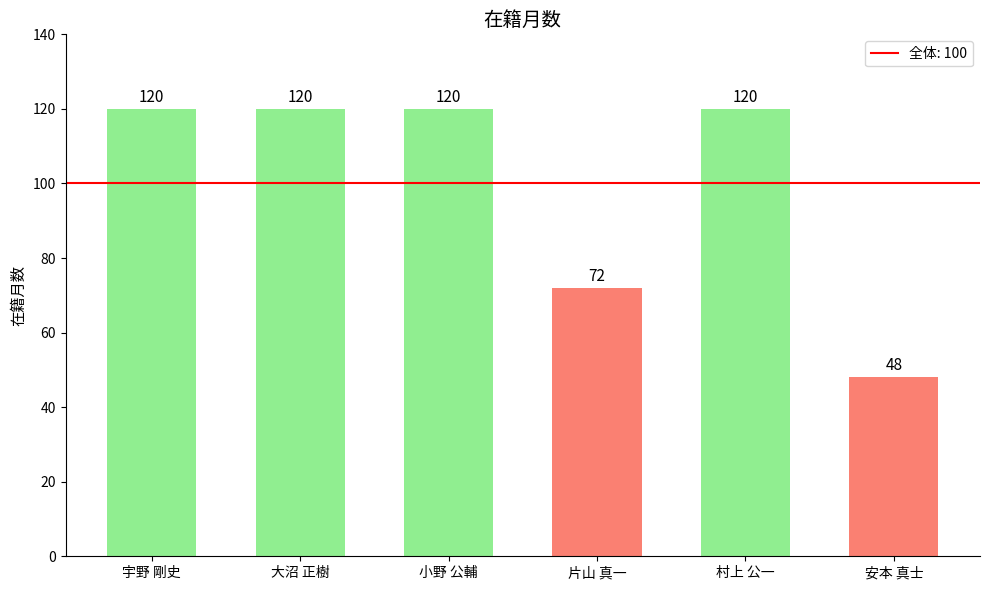

Is it true that the value at 大沼 正樹 is 120?

True